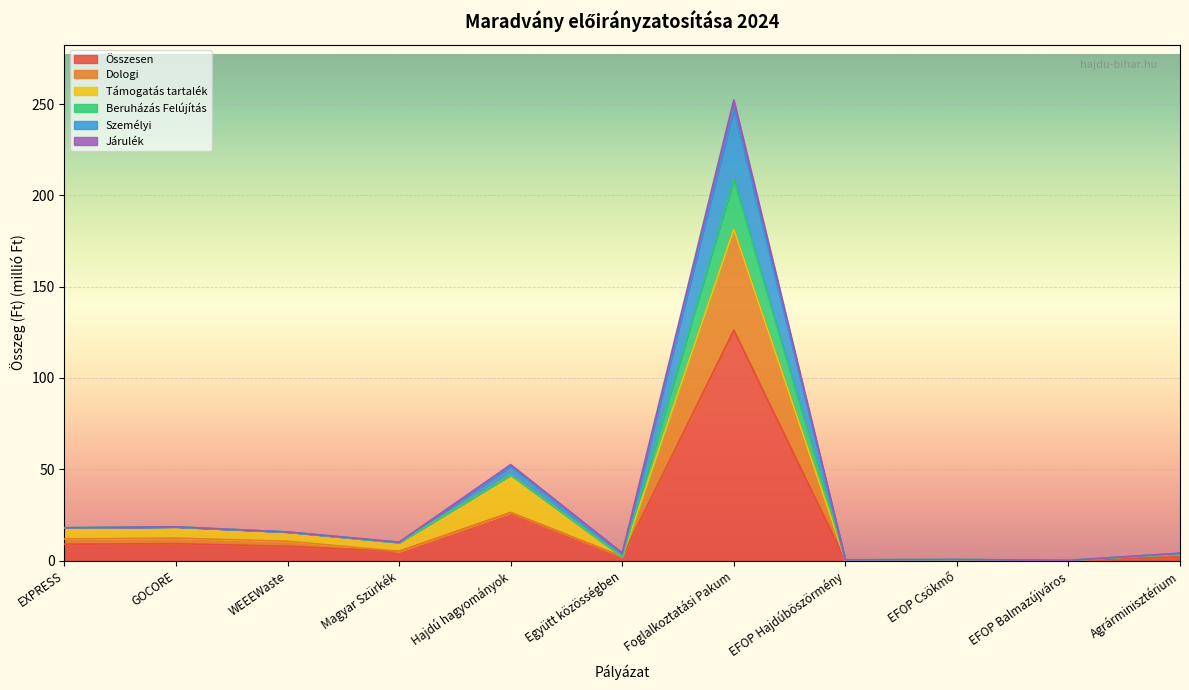

What are all the series names shown in the legend?

Összesen, Dologi, Támogatás tartalék, Beruházás Felújítás, Személyi, Járulék